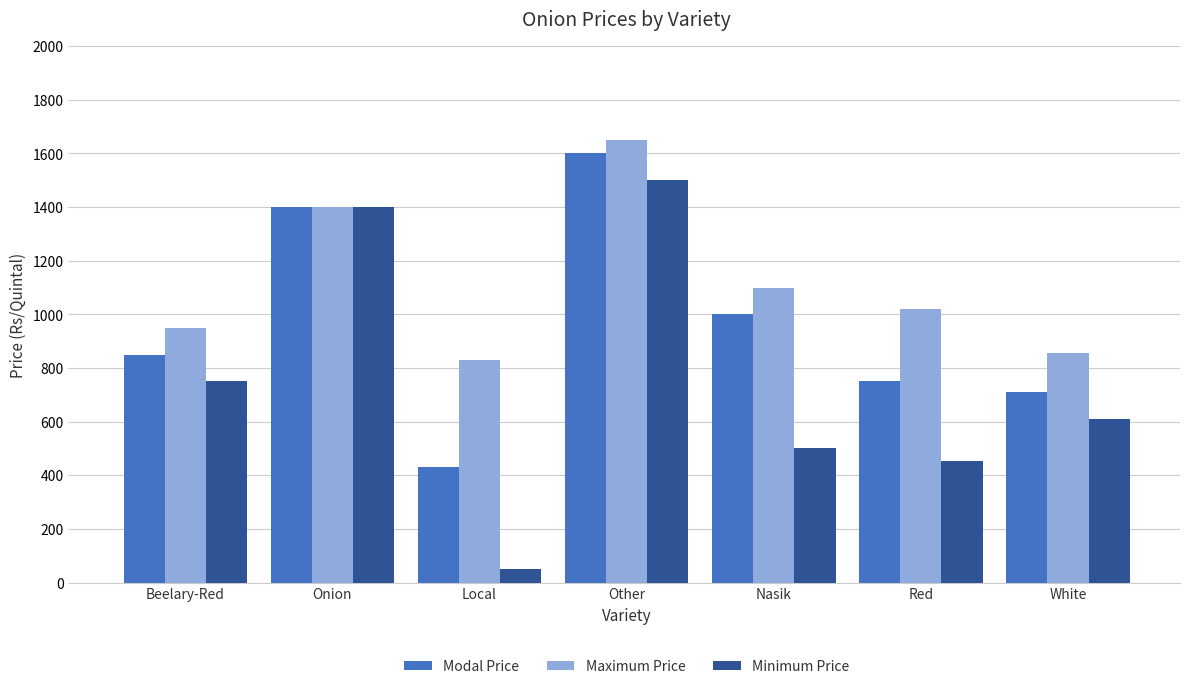

What is the total value across all series at Onion?

4200